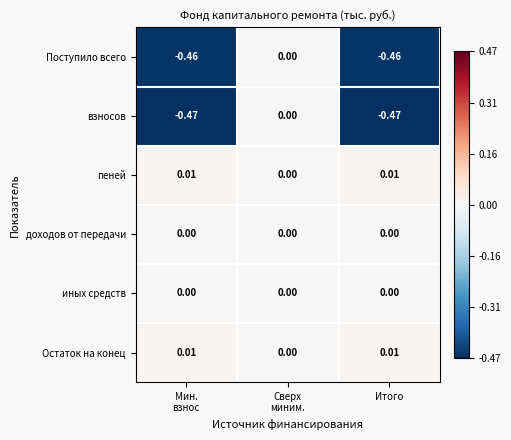

How many data points does each series have?

3